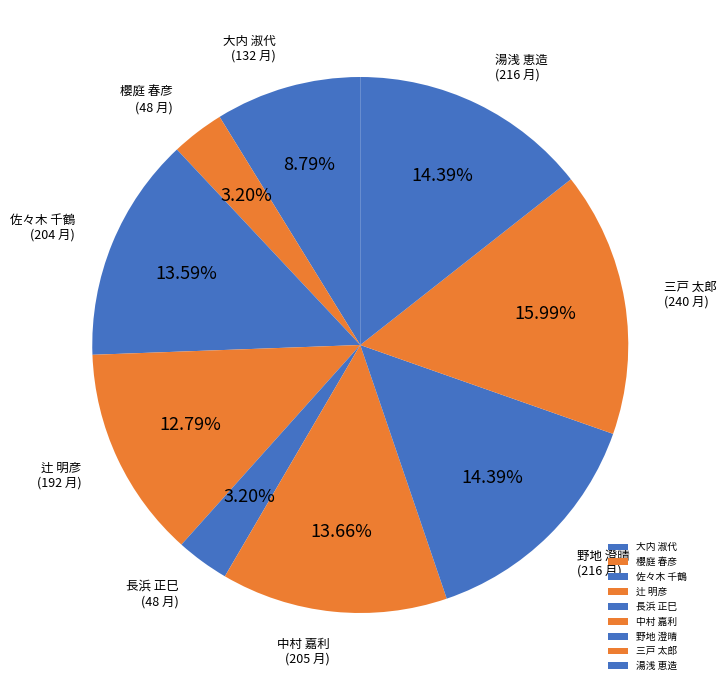

Is 長浜 正巳 the majority of the pie?

No